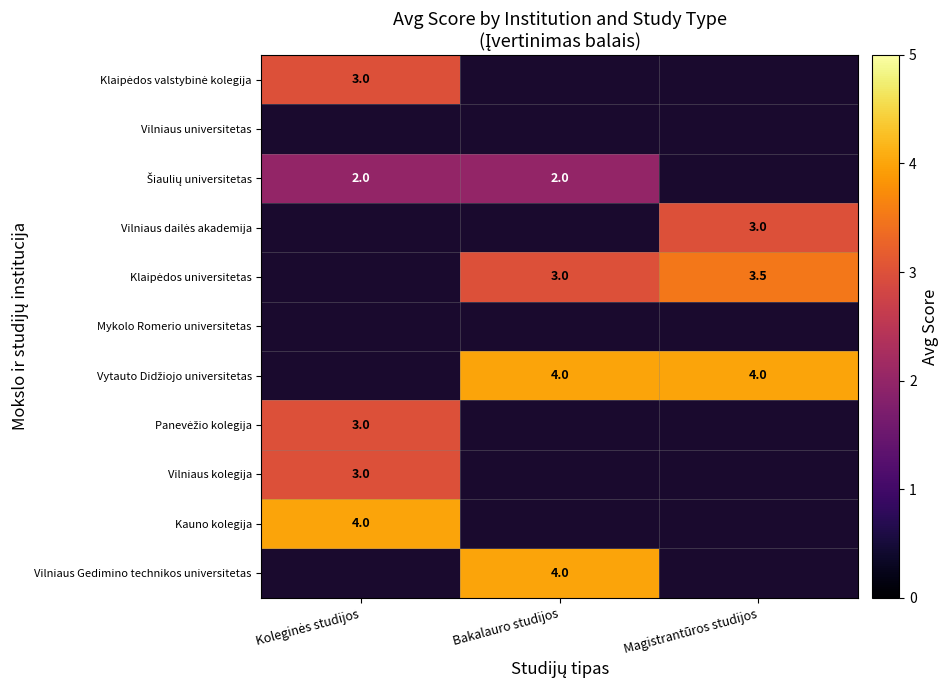

Is it true that Vilniaus Gedimino technikos universitetas equals 6.5 at Bakalauro studijos?

False